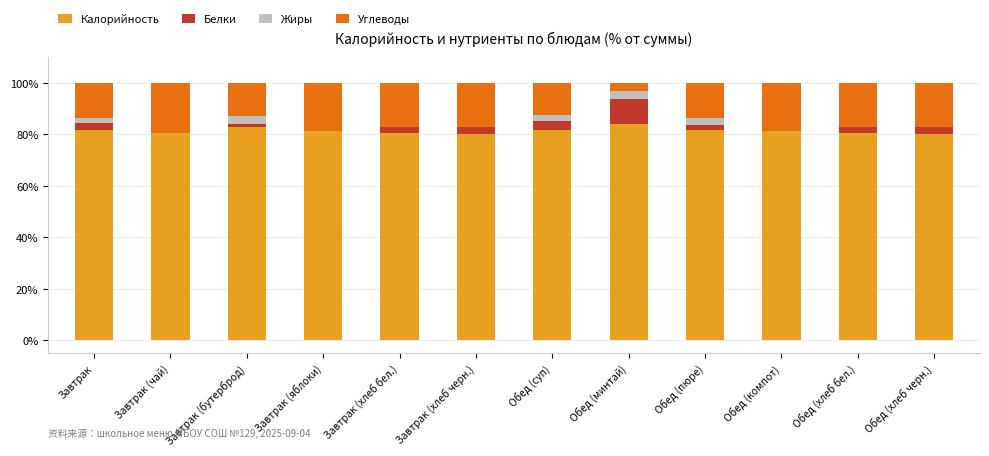

What is the total value across all series at Обед (компот)?

100.0